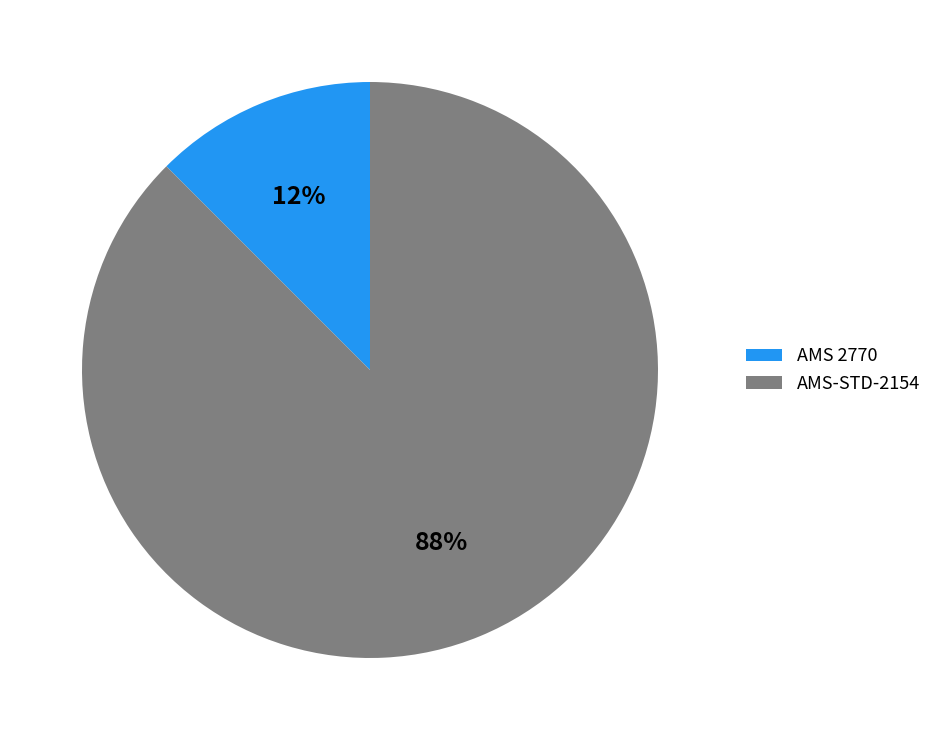

Do AMS-STD-2154 and AMS 2770 together represent more than half of the pie?

Yes